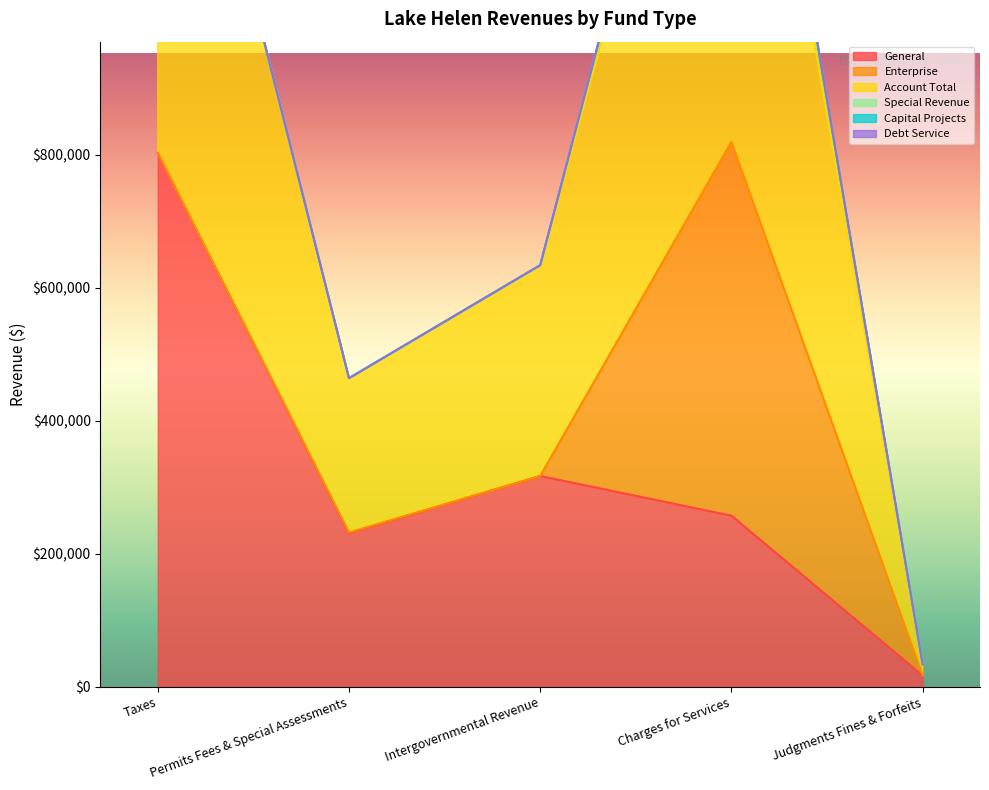

Which series has the largest total across all categories?

Account Total